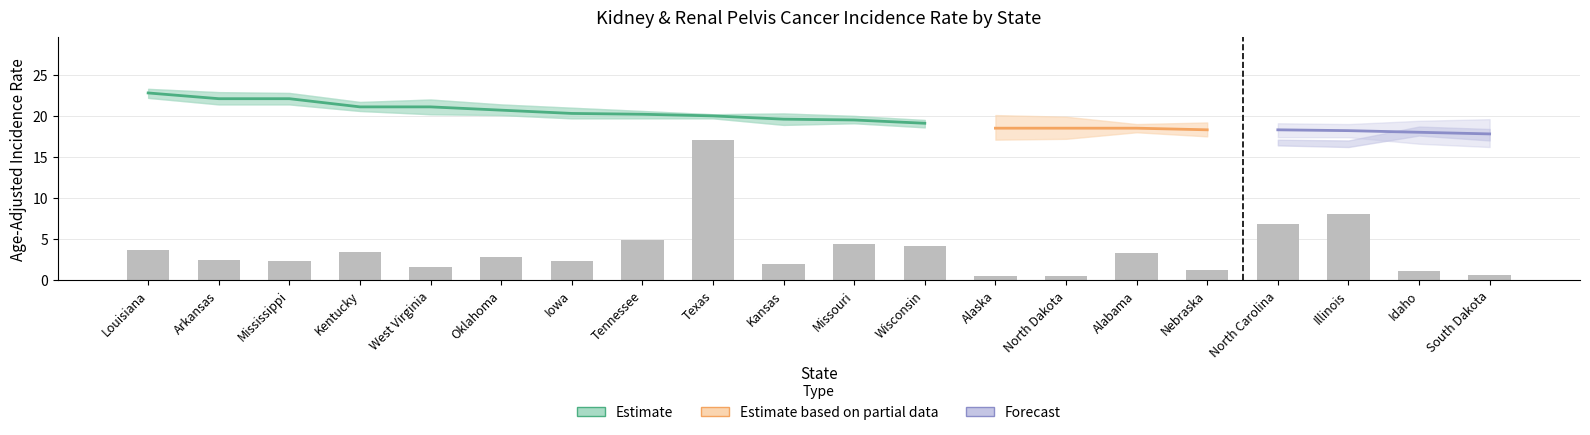

At which label does Upper_CI_Rate reach its minimum?

Illinois